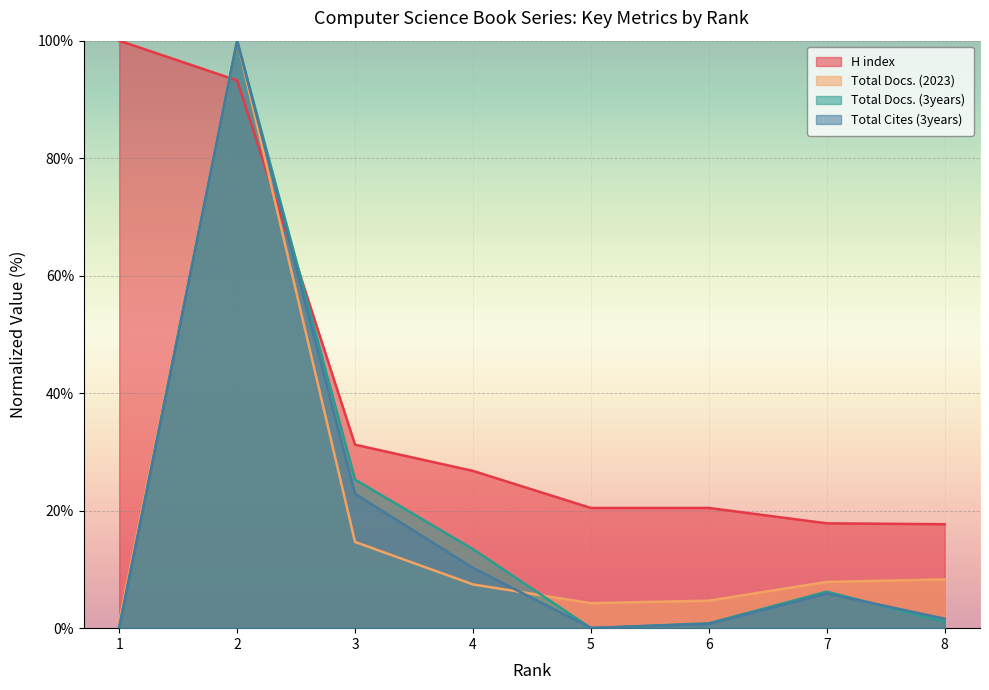

Reading right to left, what are all the values shown in this chart?

H index: 8=17.7	7=17.8	6=20.5	5=20.5	4=26.8	3=31.2	2=93.2	1=100.0
Total Docs. (2023): 8=8.3	7=7.9	6=4.7	5=4.3	4=7.4	3=14.7	2=100.0	1=1.1
Total Docs. (3years): 8=1.1	7=6.2	6=0.8	5=0.0	4=13.5	3=25.3	2=100.0	1=0.2
Total Cites (3years): 8=1.6	7=5.9	6=0.7	5=0.0	4=10.3	3=22.9	2=100.0	1=0.0